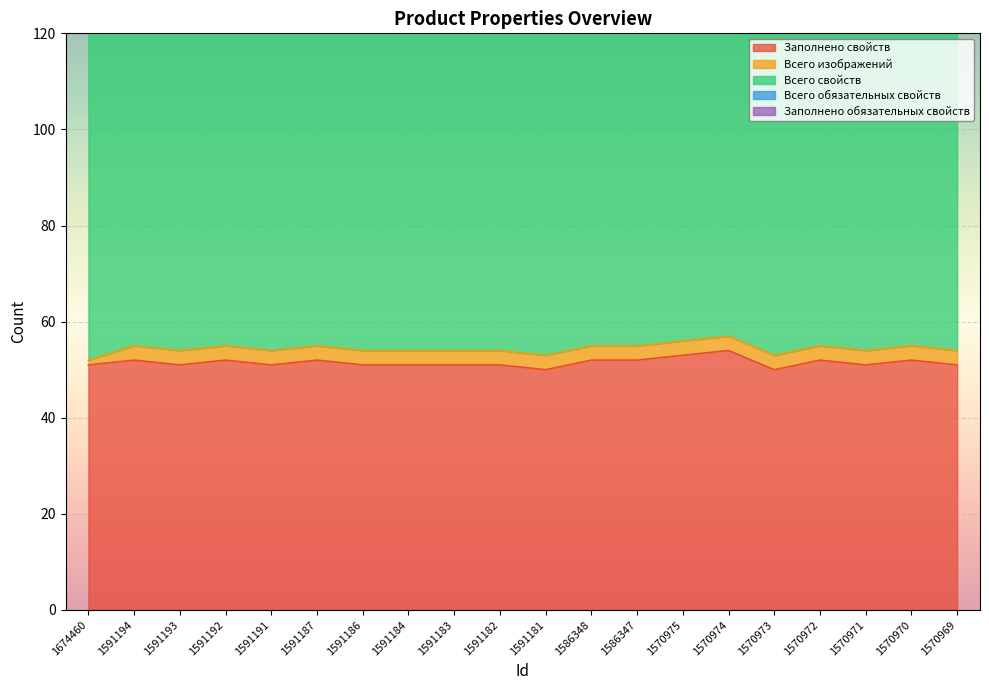

Which series has the largest total across all categories?

Всего свойств